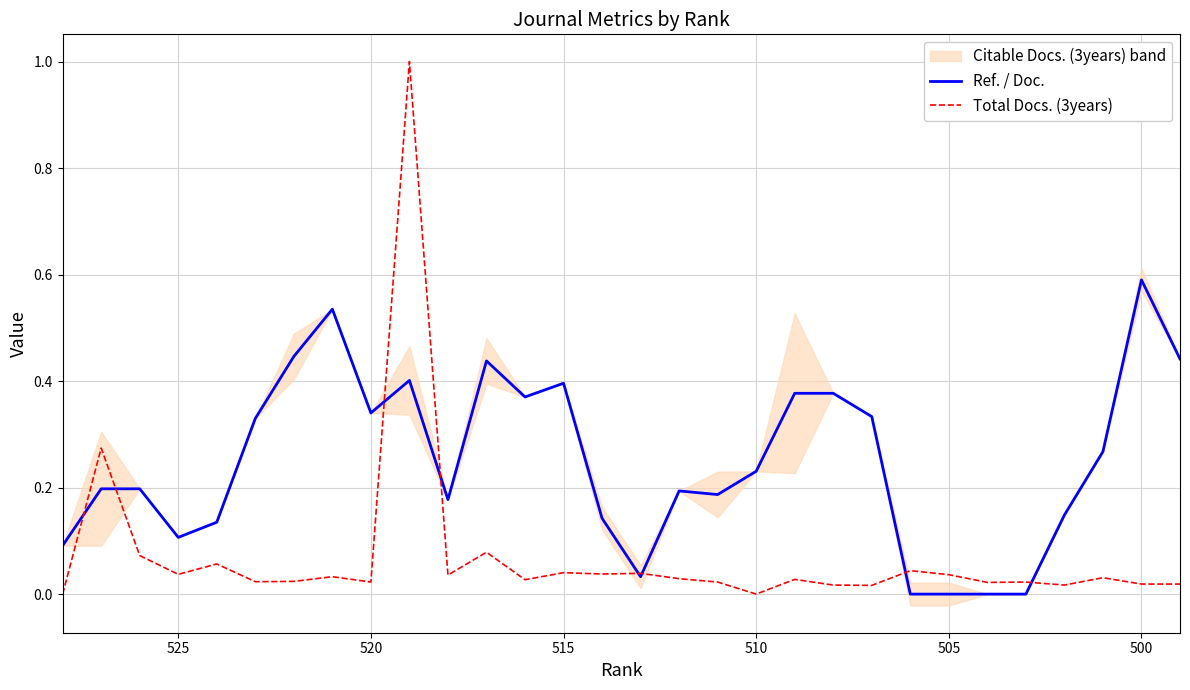

Which series has the widest spread of values?

Total Docs. (3years)